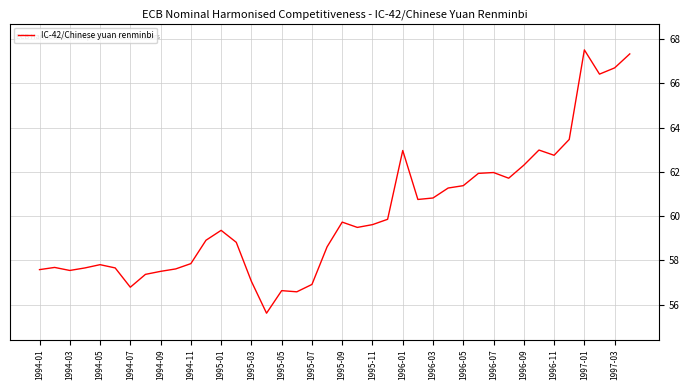

What is the smallest value displayed?

55.6